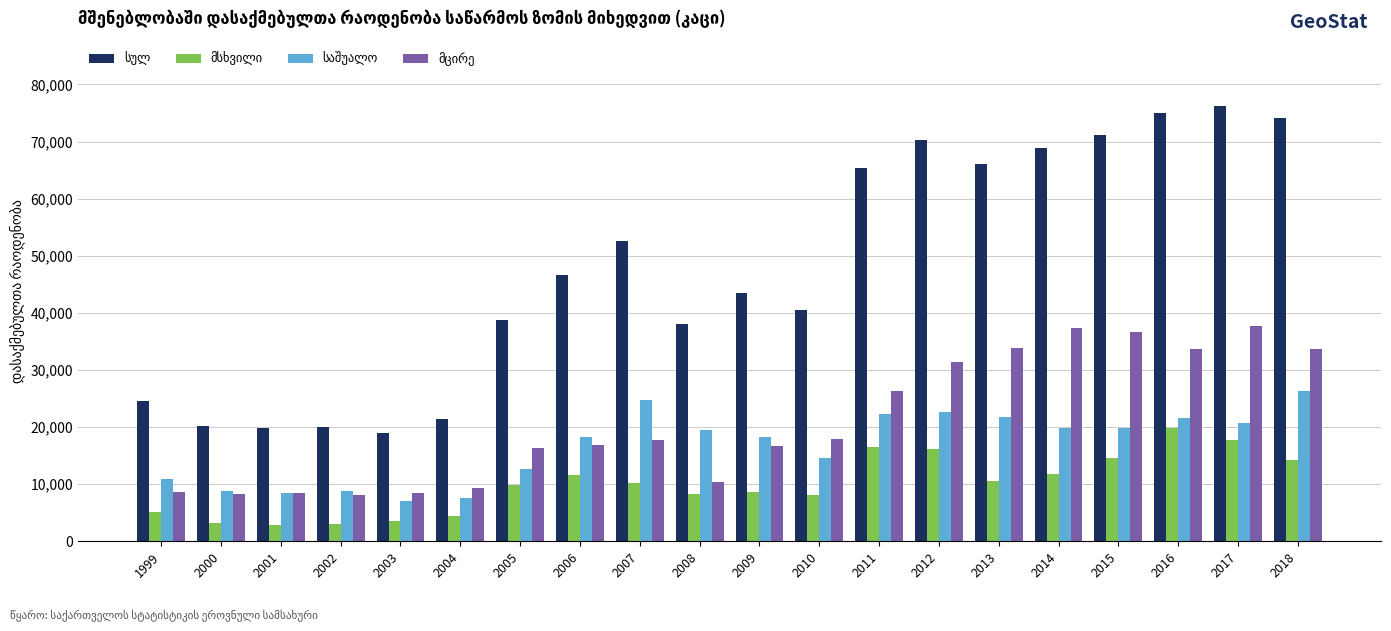

At how many categories does at least one series exceed 45806?

10